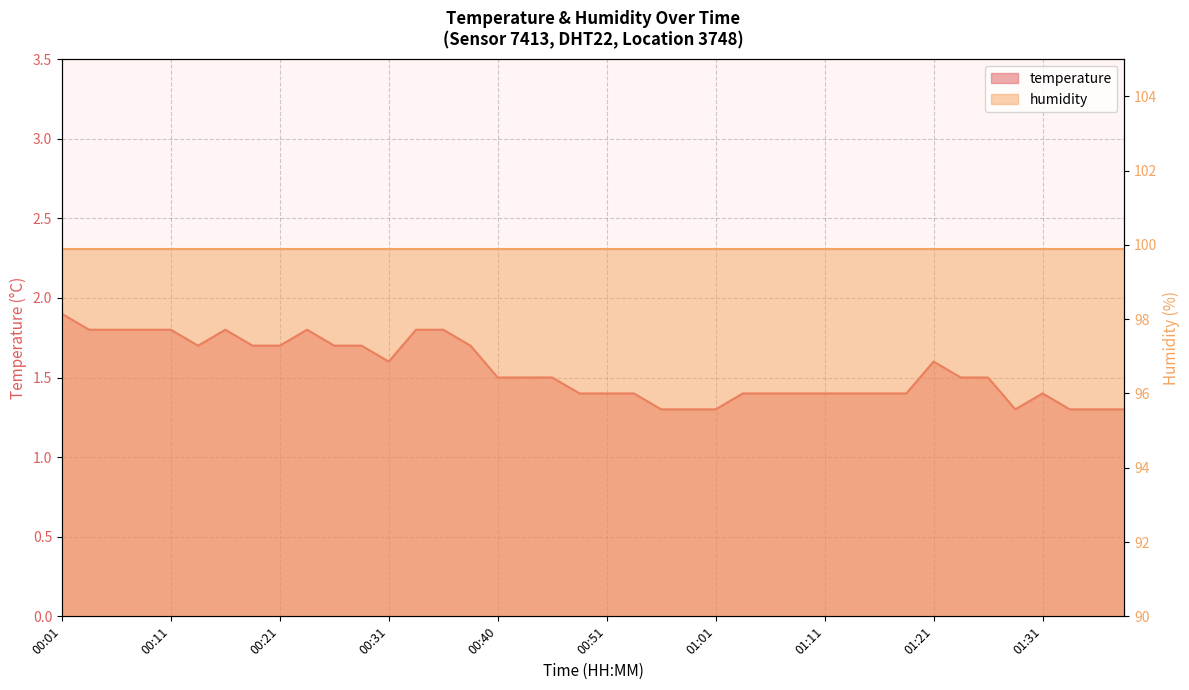

Where is the data nearest to the value 1?

00:56